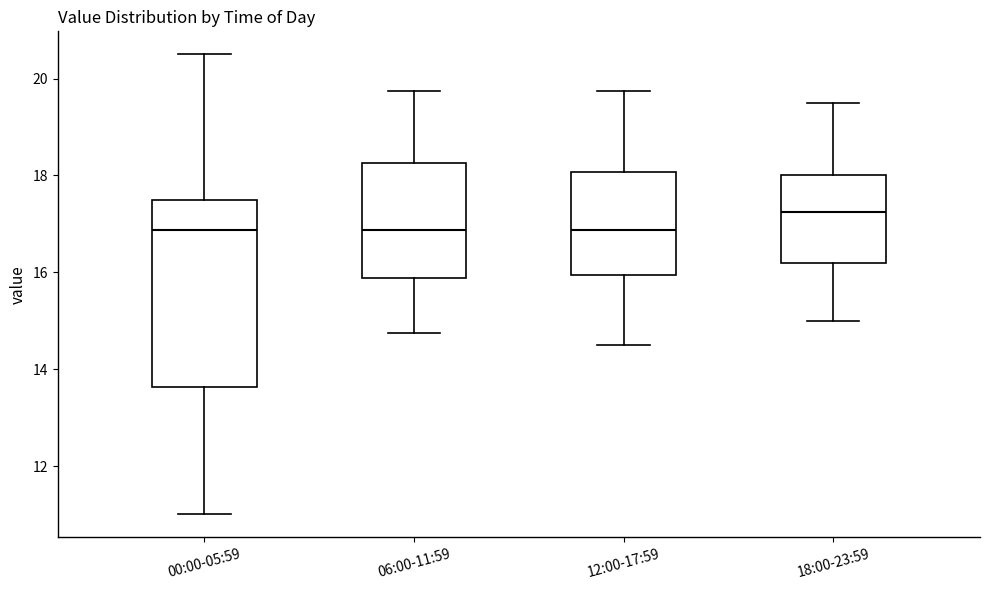

Reading left to right, transcribe this box plot: for each box, give where its median line is, the range the box spans, and where its two whiskers end, as read against the y-axis. The values are not printed on the chart, so give them approximately, as read against the axis.

00:00-05:59: median 16.8, box 13.6 to 17.6, whiskers 11.0 to 20.6
06:00-11:59: median 16.8, box 15.8 to 18.2, whiskers 14.8 to 19.8
12:00-17:59: median 16.8, box 16.0 to 18.0, whiskers 14.6 to 19.8
18:00-23:59: median 17.2, box 16.2 to 18.0, whiskers 15.0 to 19.6